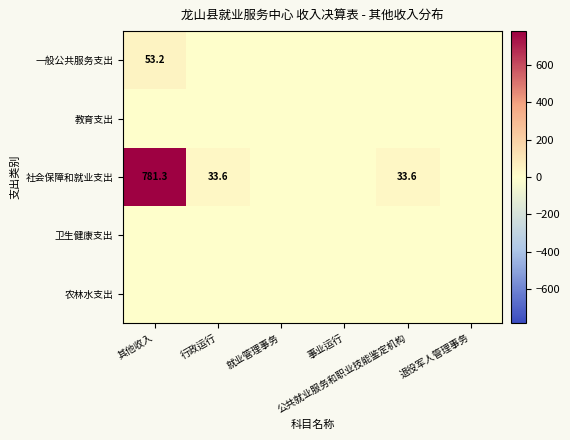

List the labels in order of 教育支出 value, smallest first.

其他收入, 行政运行, 就业管理事务, 事业运行, 公共就业服务和职业技能鉴定机构, 退役军人管理事务